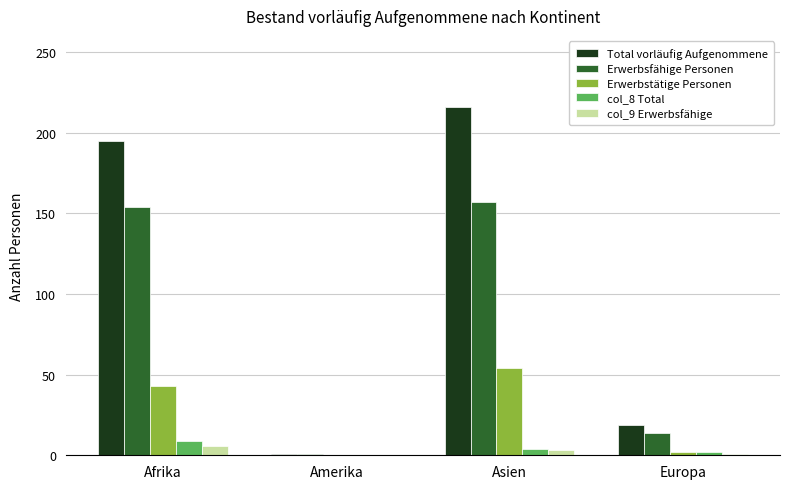

At which label does Total vorläufig Aufgenommene reach its peak?

Asien